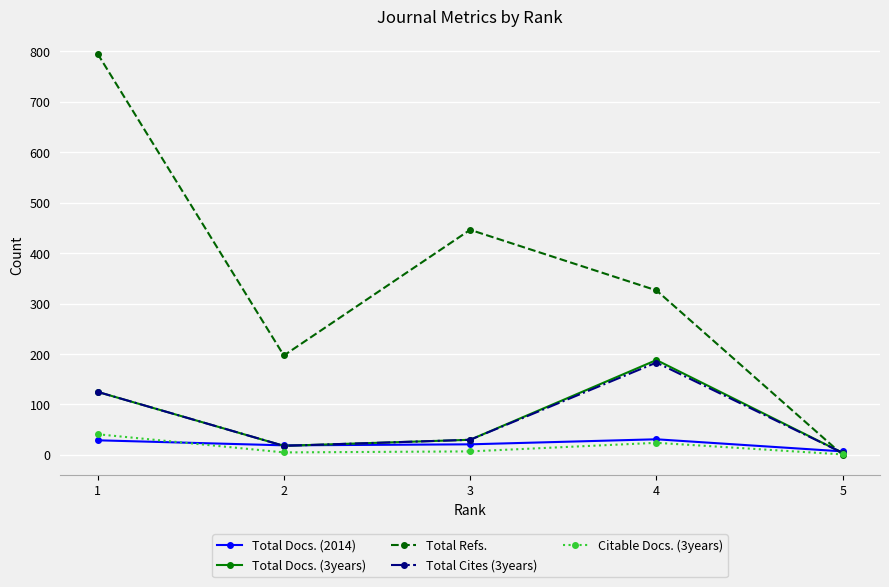

What is the difference between the Total Docs. (2014) values at 1 and 3?

8